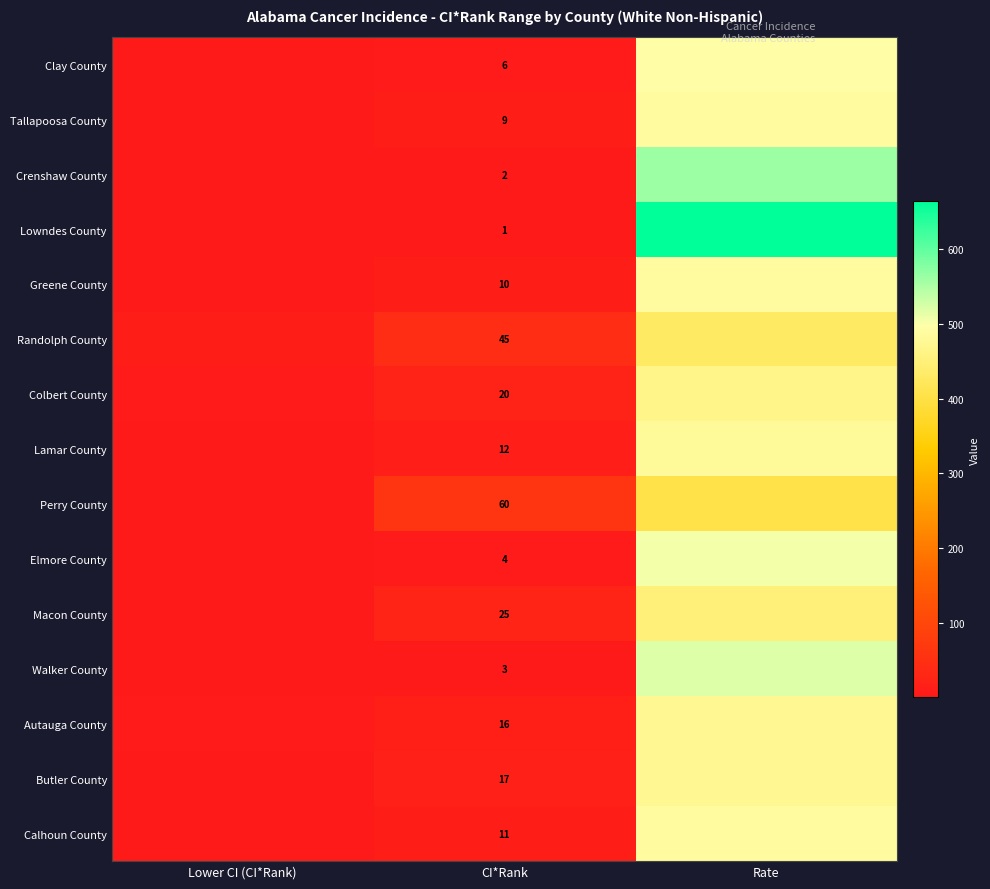

The Calhoun County series shows 11.0 at CI*Rank. True or false?

True